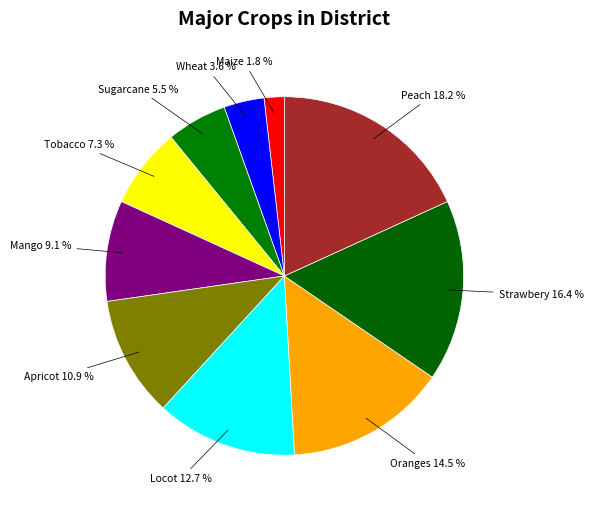

Does Sugarcane represent more than half of the total?

No